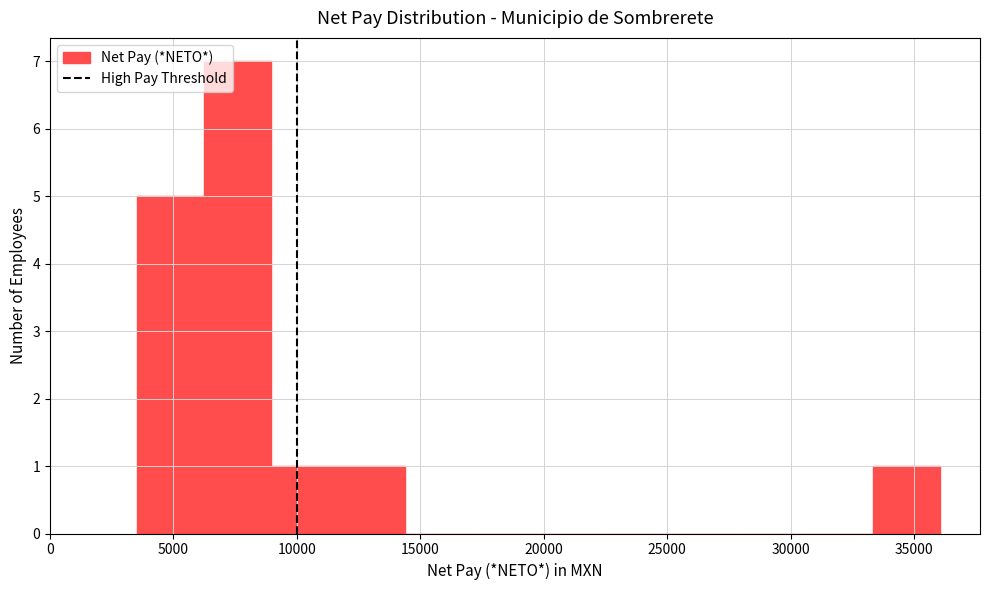

Reading left to right, transcribe this chart: for each bar, give the range it covers on the x-axis and its height. Neither the bar edges nor the heights are printed on the chart, so give them approximately, as read against the axes.

3500 to 6000: 5
6000 to 9000: 7
9000 to 11500: 1
11500 to 14500: 1
14500 to 17000: 0
17000 to 20000: 0
20000 to 22500: 0
22500 to 25000: 0
25000 to 28000: 0
28000 to 30500: 0
30500 to 33500: 0
33500 to 36000: 1